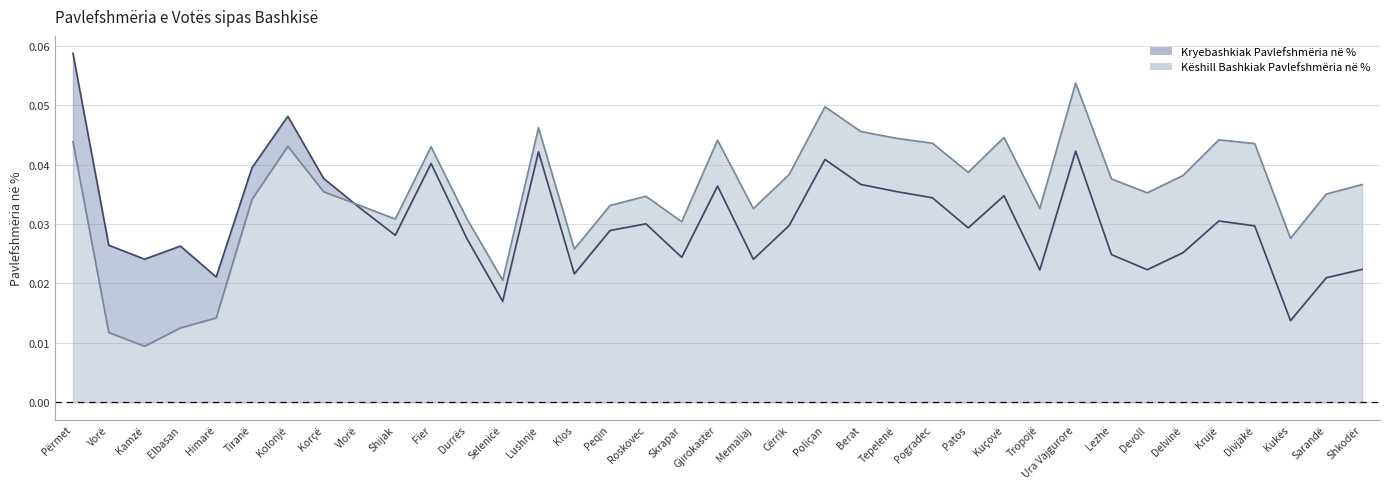

The value of Kryebashkiak Pavlefshmëria në % at Selenicë is 0.0. True or false?

False